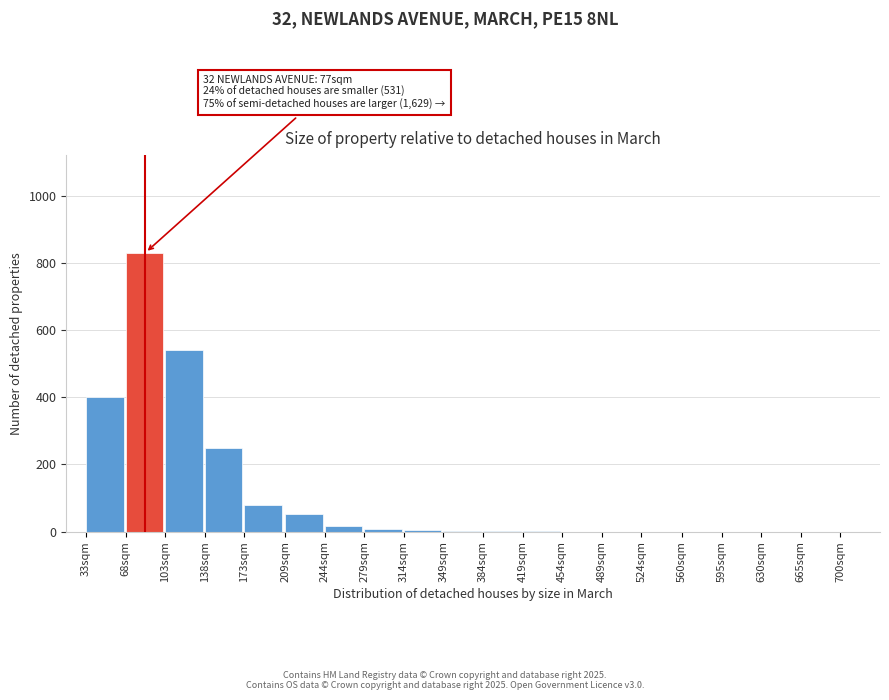

At which label is the value closest to 415?

33sqm